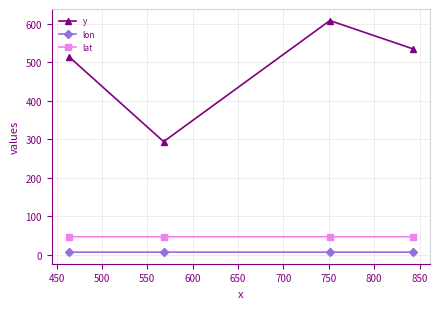

What is the greatest value displayed?

607.7